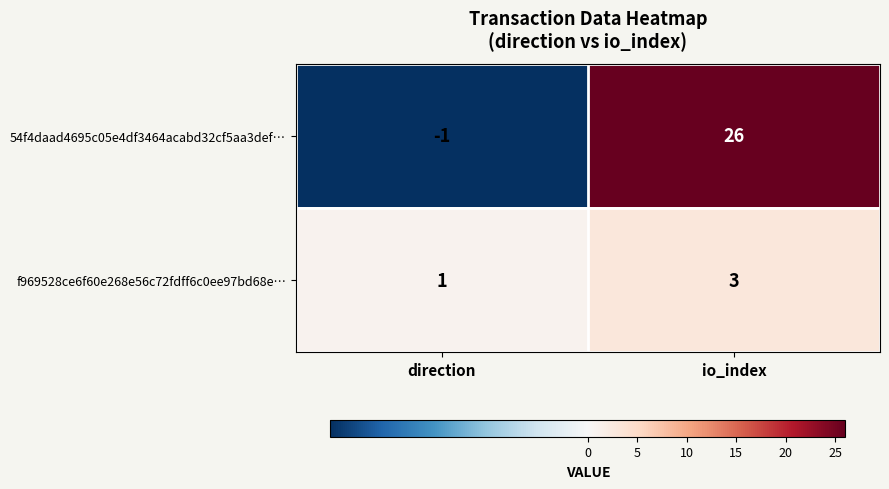

What is the greatest value displayed?

26